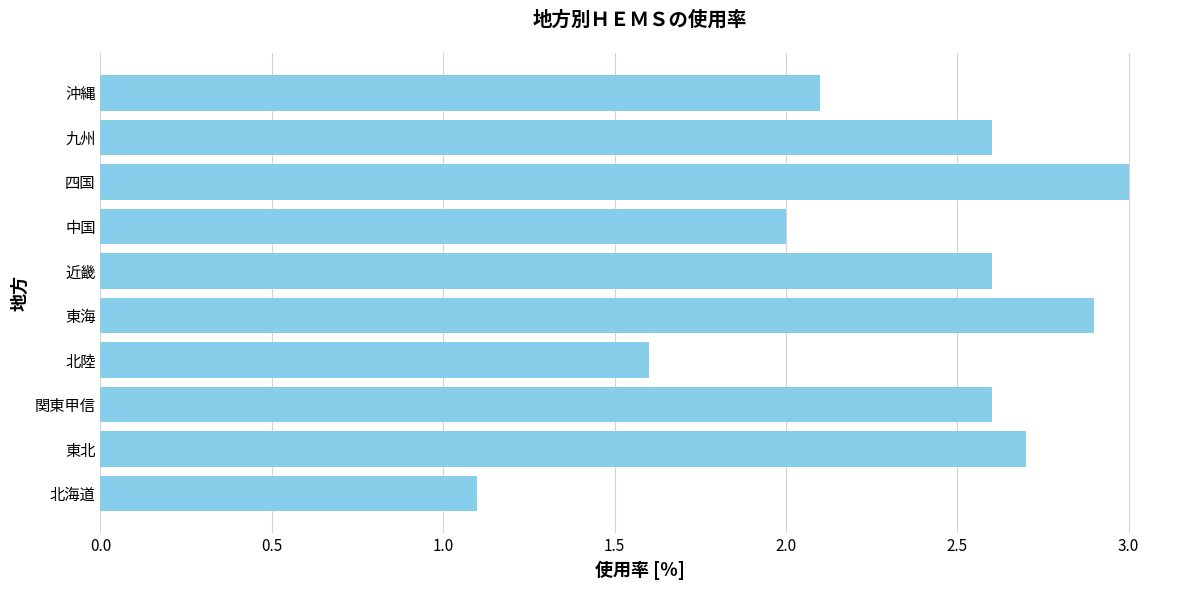

Reading bottom to top, list all the values displayed in this chart.

1.1	2.7	2.6	1.6	2.9	2.6	2.0	3.0	2.6	2.1